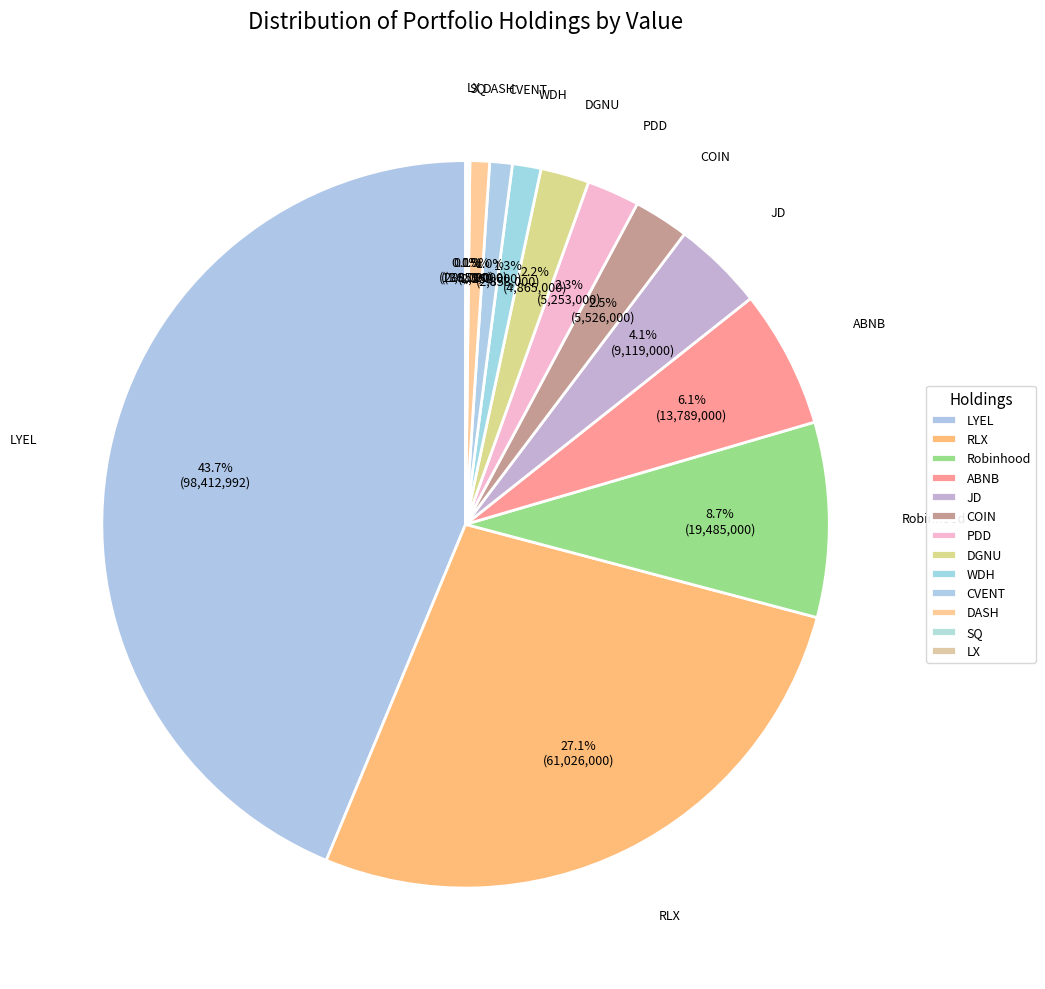

Do WDH and DGNU together represent more than half of the pie?

No